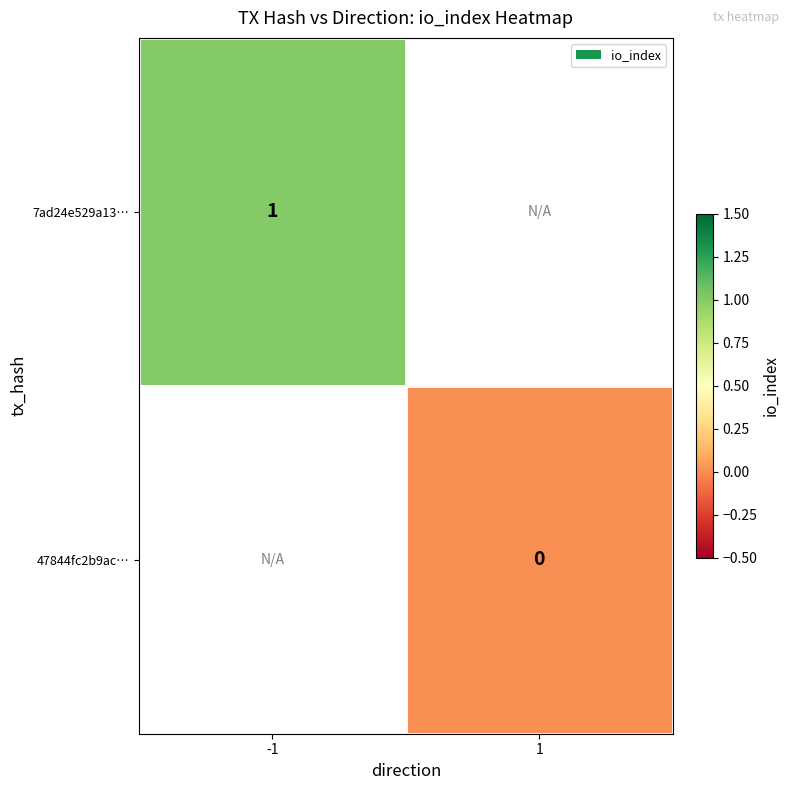

Is it true that 7ad24e529a13… equals 0 at -1?

False